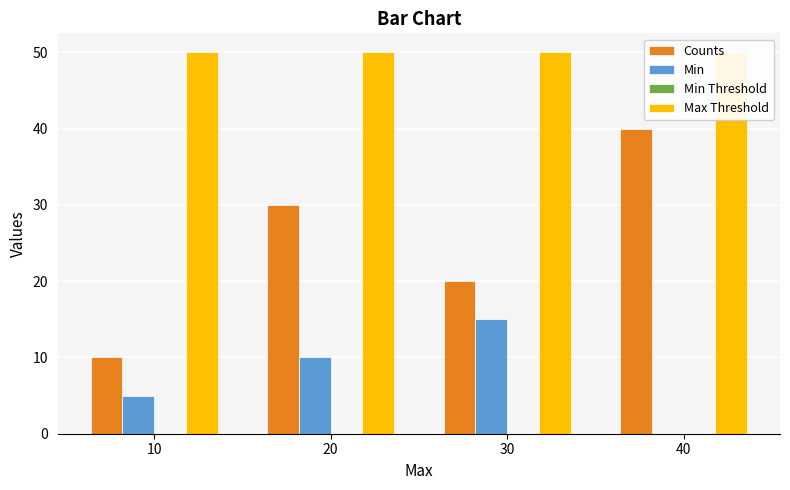

At how many categories does at least one series exceed 26?

4